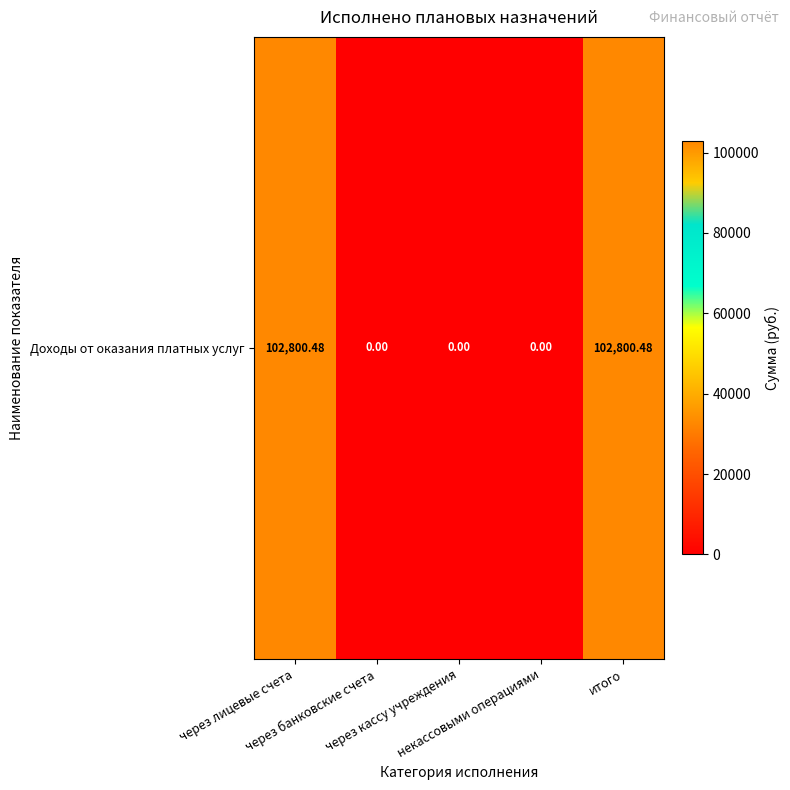

What is the difference between the second highest and second lowest values?

102800.5